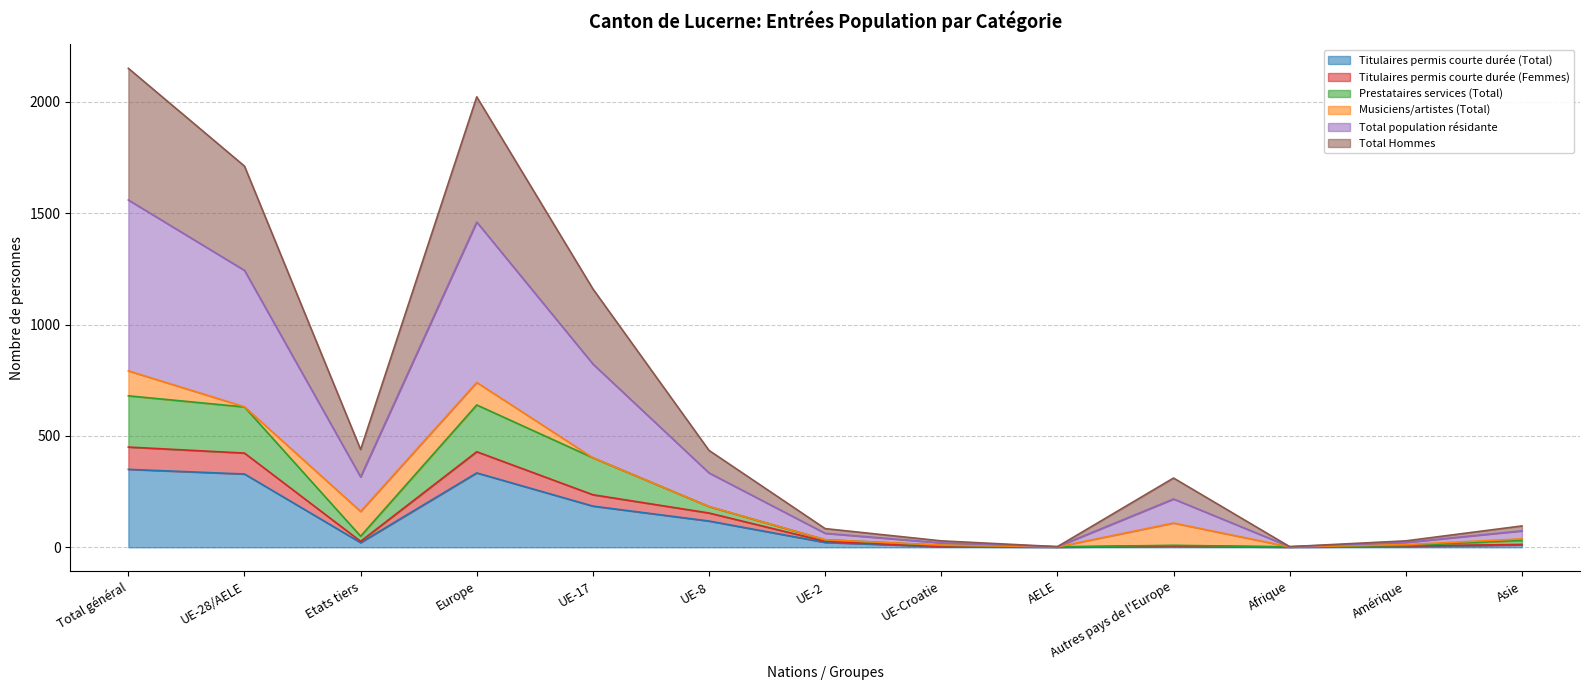

At which category does the chart reach its minimum across all series?

AELE